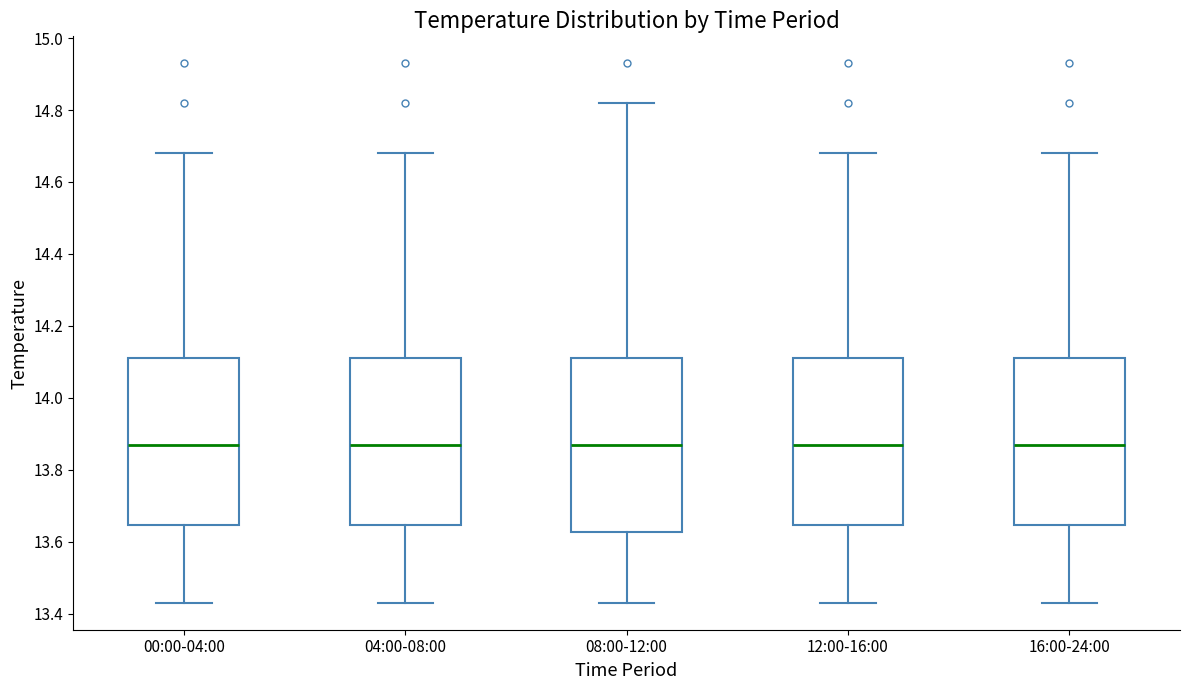

Reading left to right, read every box against the y-axis: the position of its median line, the range the box covers, and the ends of its whiskers. The values are not printed on the chart, so give them approximately, as read against the axis.

00:00-04:00: median 13.88, box 13.64 to 14.12, whiskers 13.44 to 14.68
04:00-08:00: median 13.88, box 13.64 to 14.12, whiskers 13.44 to 14.68
08:00-12:00: median 13.88, box 13.62 to 14.12, whiskers 13.44 to 14.82
12:00-16:00: median 13.88, box 13.64 to 14.12, whiskers 13.44 to 14.68
16:00-24:00: median 13.88, box 13.64 to 14.12, whiskers 13.44 to 14.68